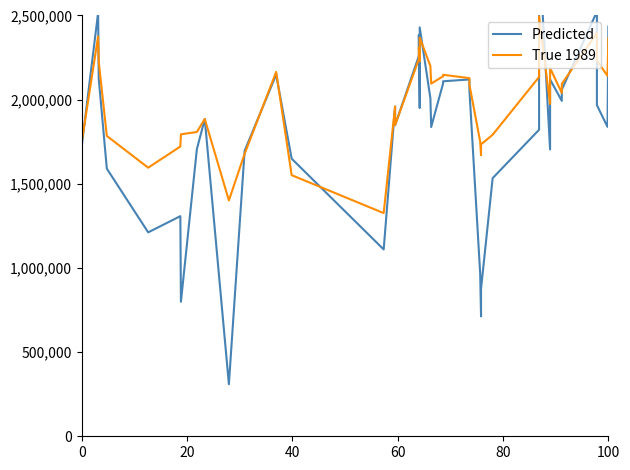

Reading right to left, transcribe all the data shown in this chart.

Predicted: 2434234.8	1838299.8	1967078.0	2523509.2	2059158.8	1992634.7	2120229.5	1704107.0	2902776.5	1821103.8	1533588.6	875702.3	712255.4	966029.5	2060237.3	2119904.0	2109181.8	2096619.0	1837450.3	2008912.1	2429066.6	1950379.7	2383780.5	2259705.3	1848303.1	1959178.8	1110076.2	1649374.8	2148138.9	1695992.7	309393.5	1885218.1	1705752.4	799158.4	1307837.8	1211553.7	1590211.1	2126398.8	2517007.4	1724009.2
True 1989: 2366562.0	2141316.0	2232720.0	2396448.0	2093646.0	2039850.0	2187840.0	1974594.0	2495298.0	2134740.0	1791498.0	1734468.0	1669944.0	1750500.0	2089890.0	2127816.0	2147862.0	2139066.0	2095470.0	2200182.0	2368656.0	2227806.0	2307888.0	2240736.0	1848306.0	1959180.0	1326096.0	1551420.0	2164830.0	1678194.0	1401336.0	1885218.0	1807836.0	1794090.0	1721382.0	1595862.0	1784358.0	2226726.0	2375490.0	1748400.0